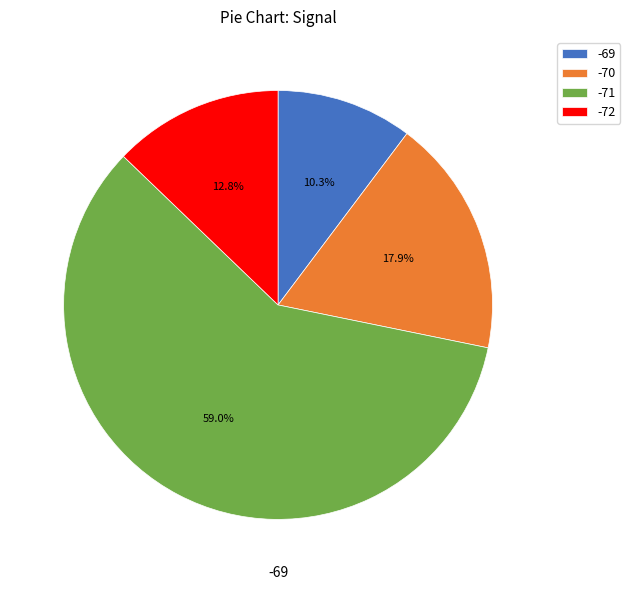

Is there any slice that represents more than half of the pie?

Yes